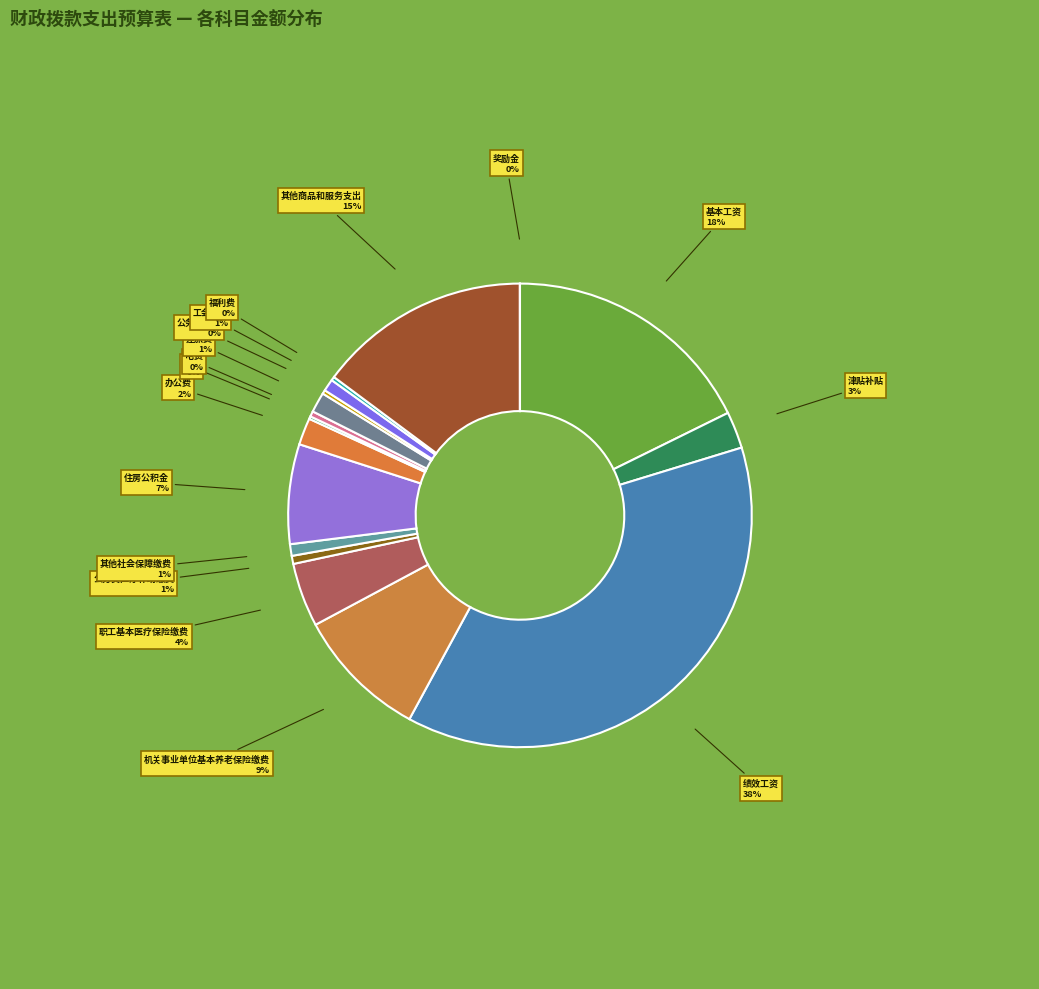

Is 公务员医疗补助缴费 the majority of the pie?

No